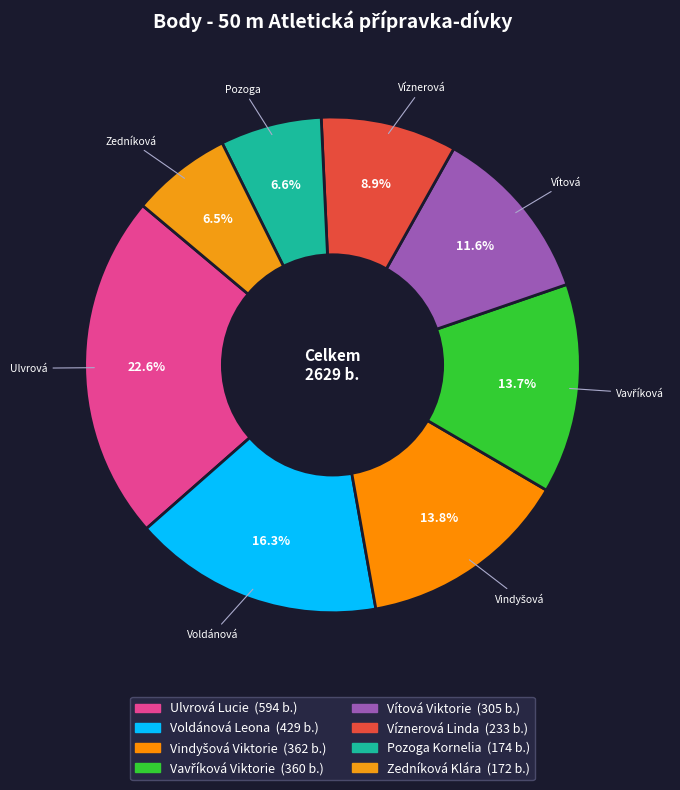

Is it true that Víznerová Linda is 9% of the pie?

True